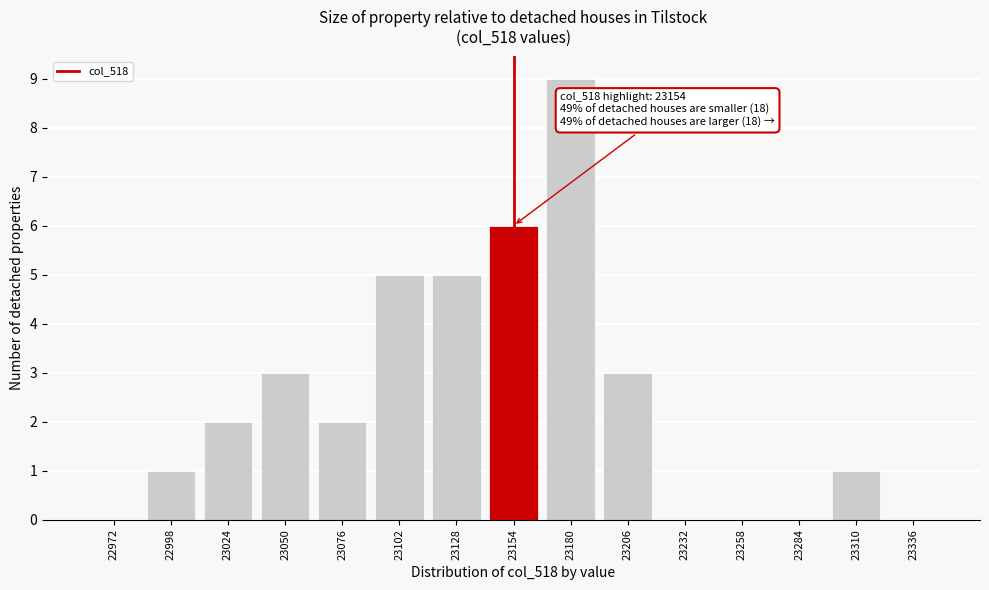

Reading left to right, what are all the values shown in this chart?

22972=0	22998=1	23024=2	23050=3	23076=2	23102=5	23128=5	23154=6	23180=9	23206=3	23232=0	23258=0	23284=0	23310=1	23336=0